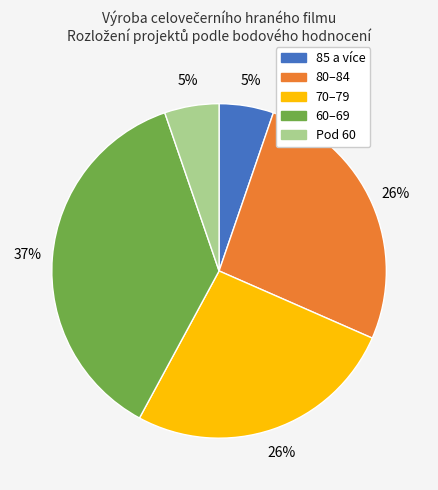

Is there any slice that represents more than half of the pie?

No